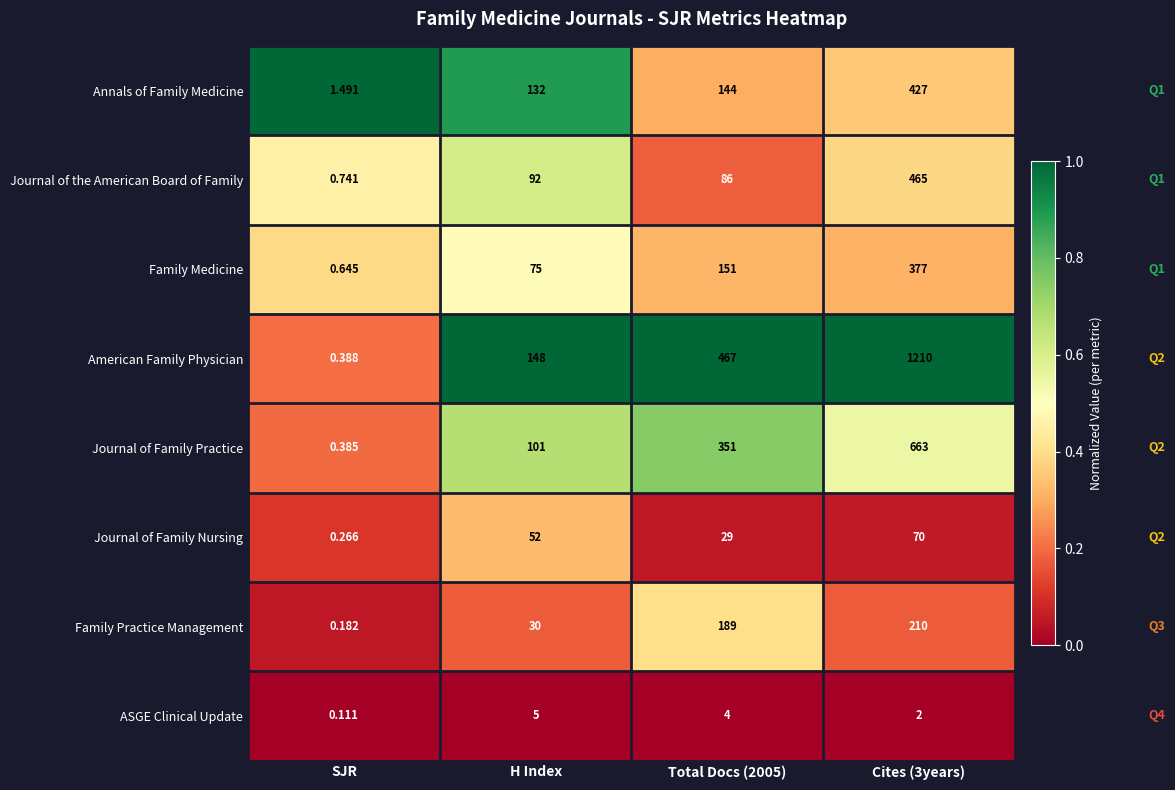

Which series has the widest spread of values?

American Family Physician